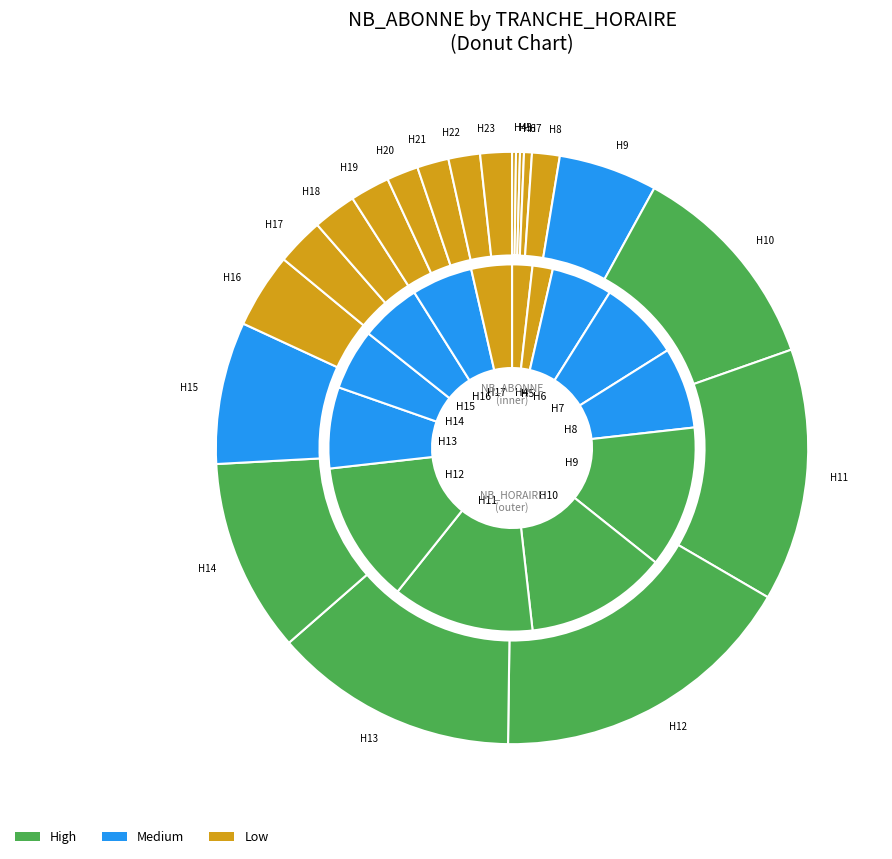

What percentage is NOT represented by 3?

100.0%